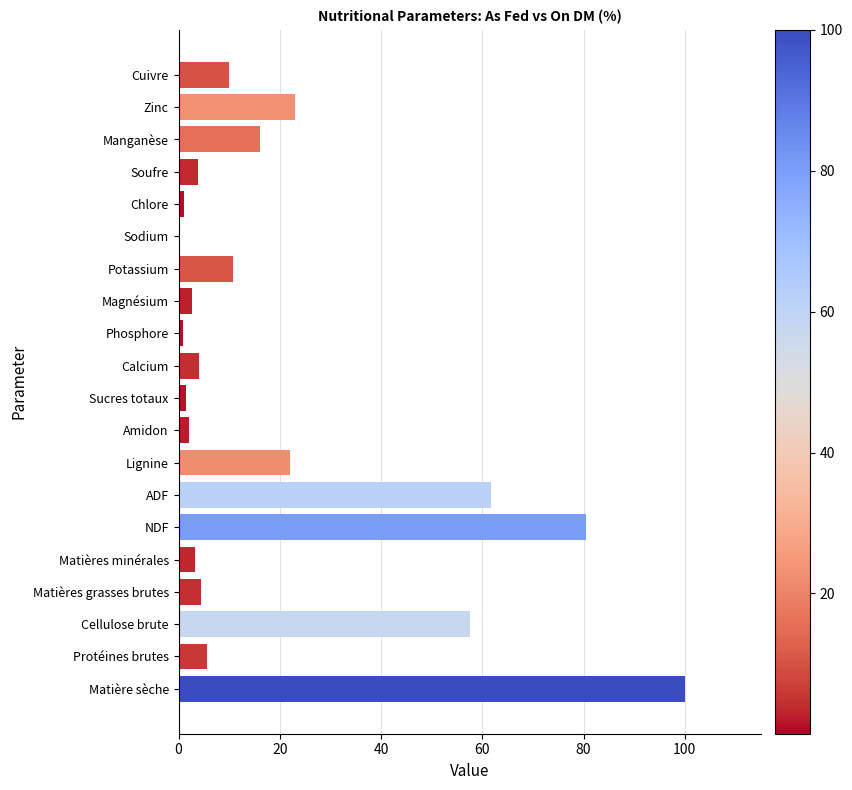

Where is the data nearest to the value 50?

Cellulose brute